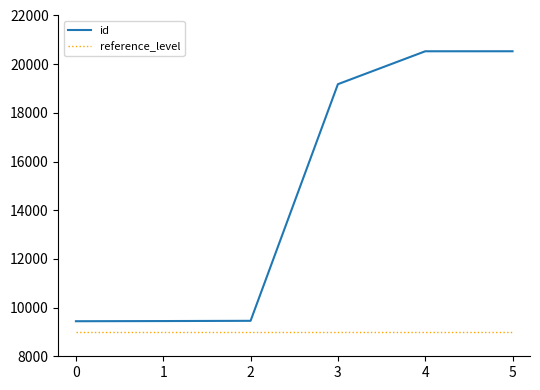

What are all the series names shown in the legend?

id, reference_level